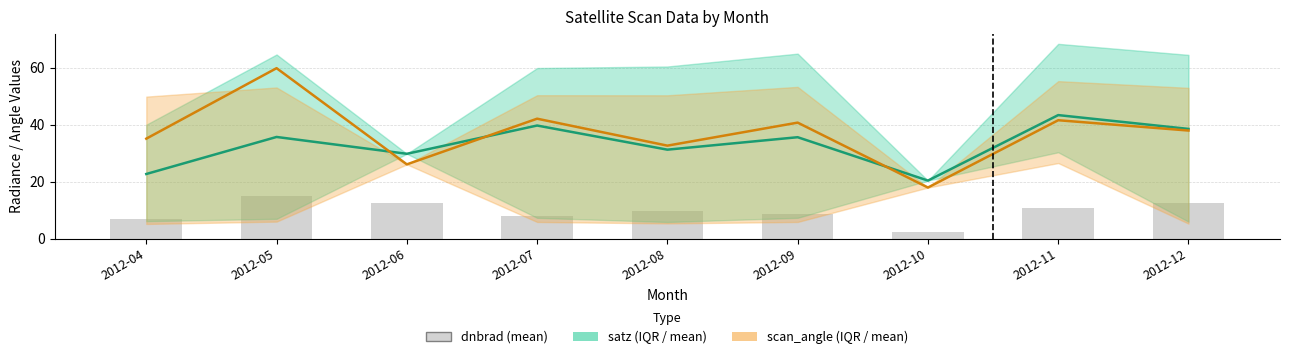

At which category is the sum across all series the highest?

2012-05